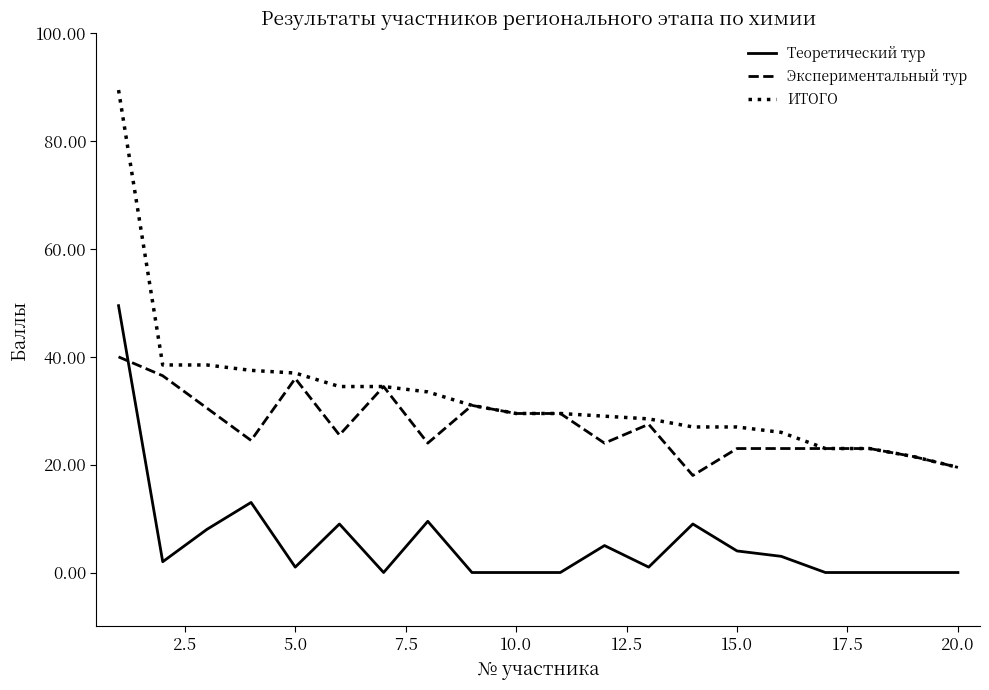

Which series has the largest range (max minus min)?

ИТОГО